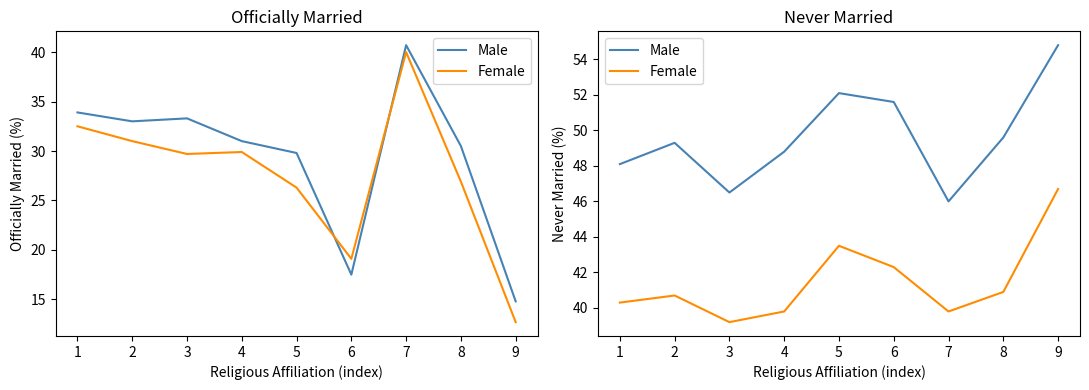

Is it true that Female equals 66.1 at 4?

False